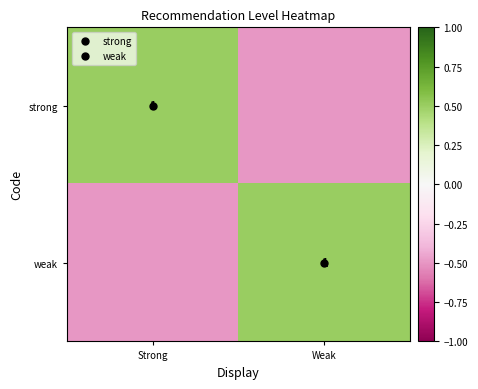

How many values in the strong series are below 0?

1